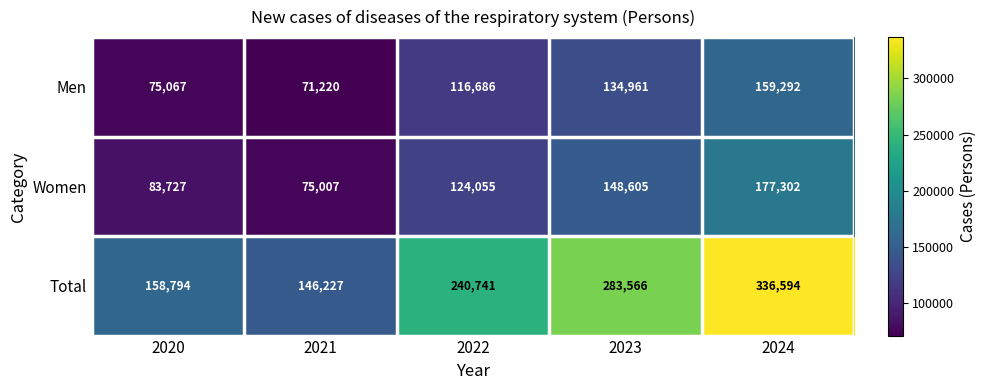

What is the sum of the Total values at 2023 and 2021?

429793